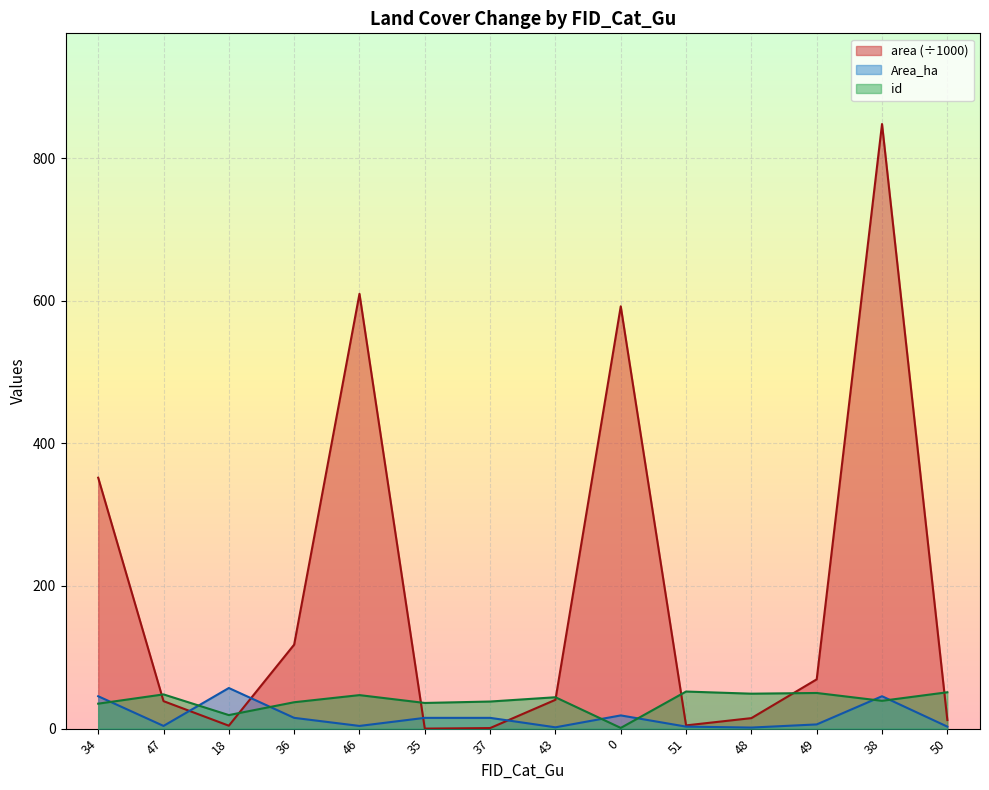

At which label does Area_ha first exceed 15?

34